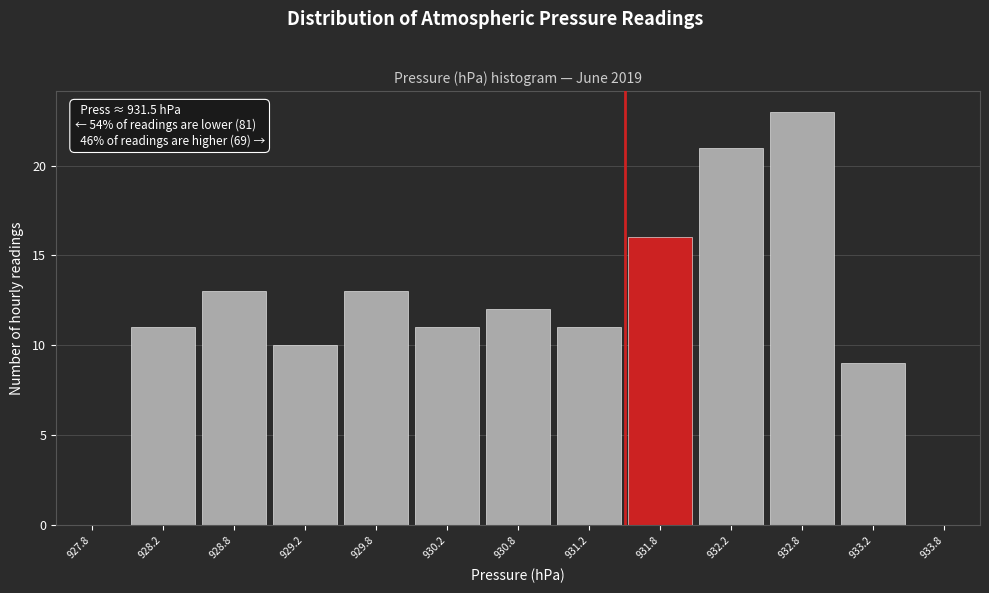

Which range on the x-axis has the tallest bar?

932.5 to 933.0